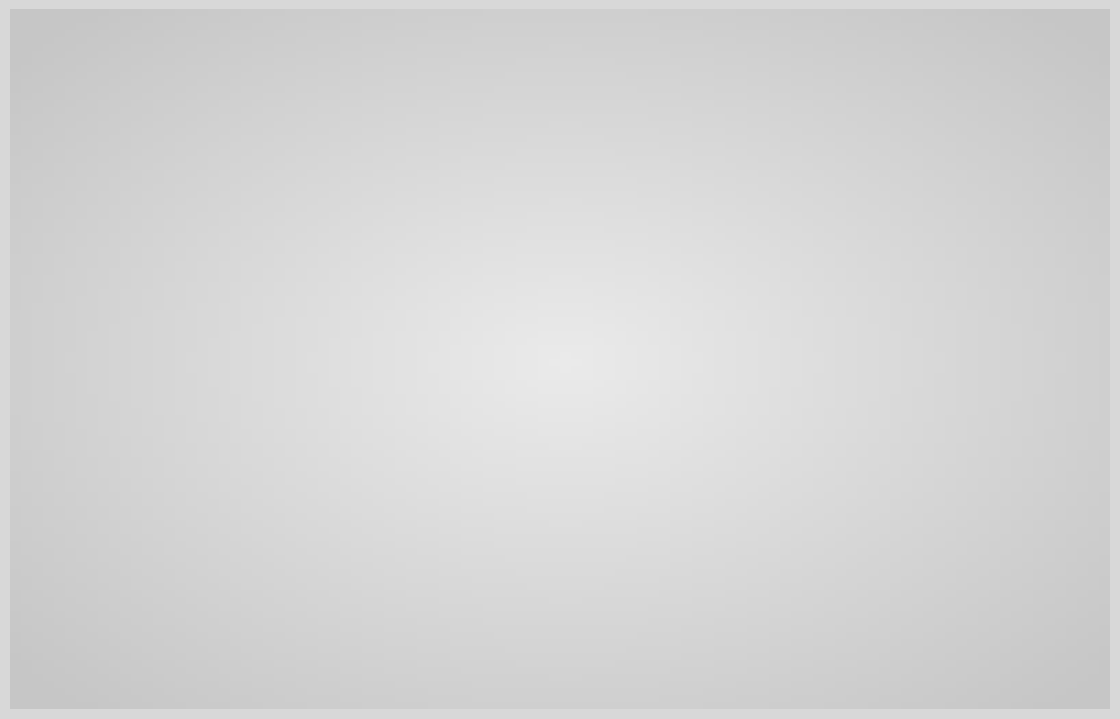

What is the ratio of the value at Sector 3 to the value at Sector 4?

2.0